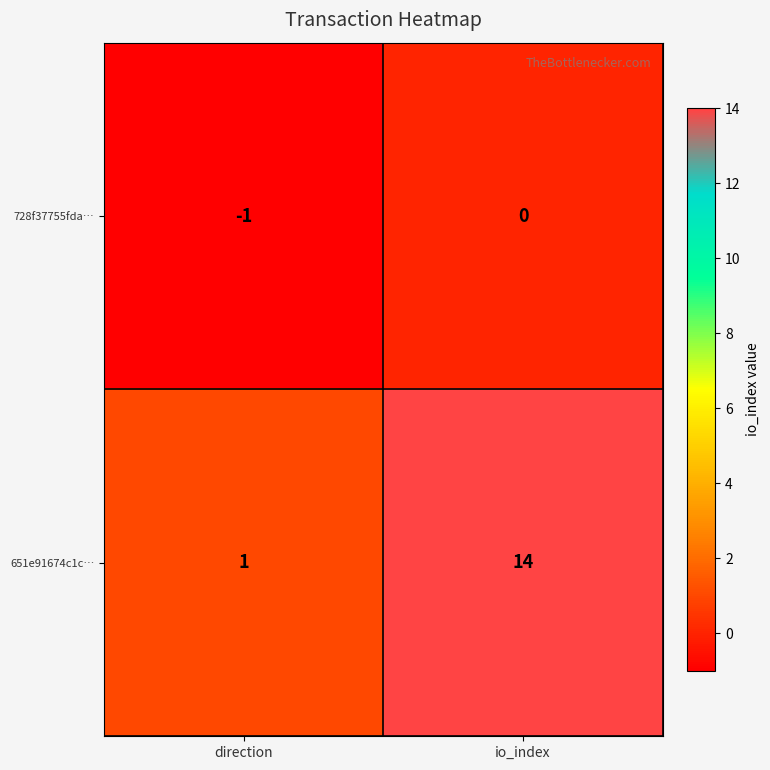

Rank the series by their average value, from highest to lowest.

651e91674c1c…, 728f37755fda…